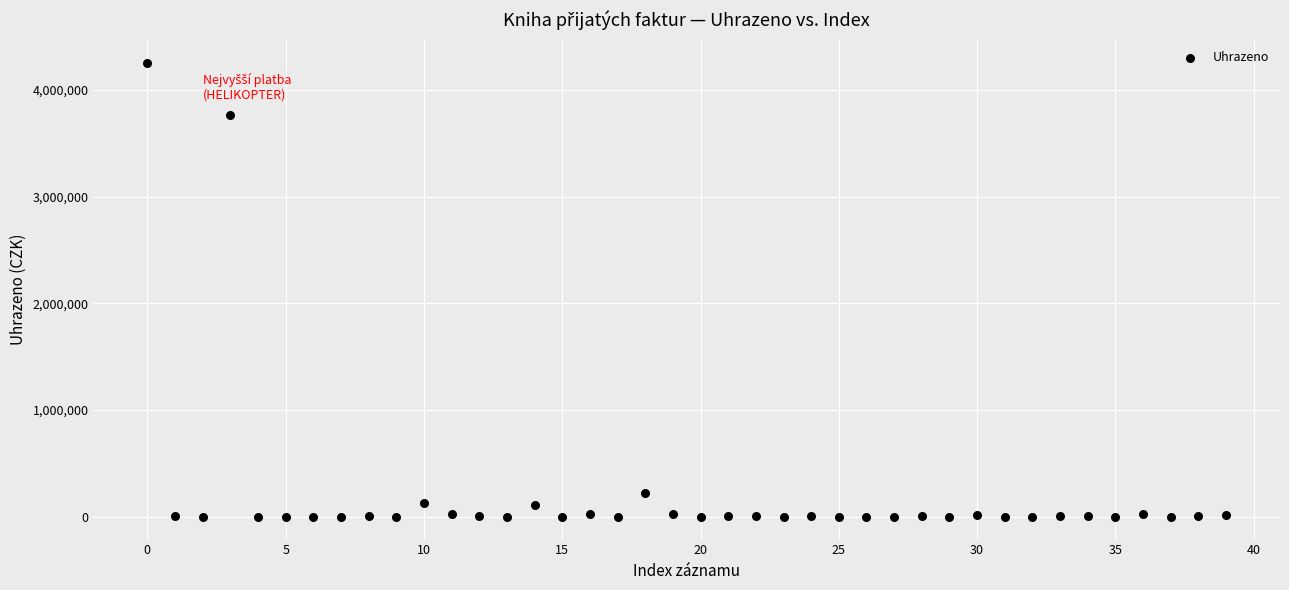

What is the range of Y values (max minus min)?

4255903.9